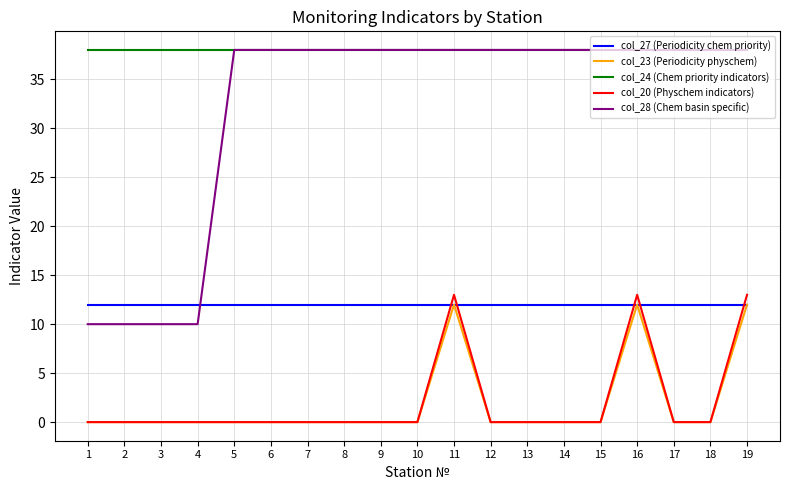

The col_24 (Chem priority indicators) series shows 38 at 9. True or false?

True